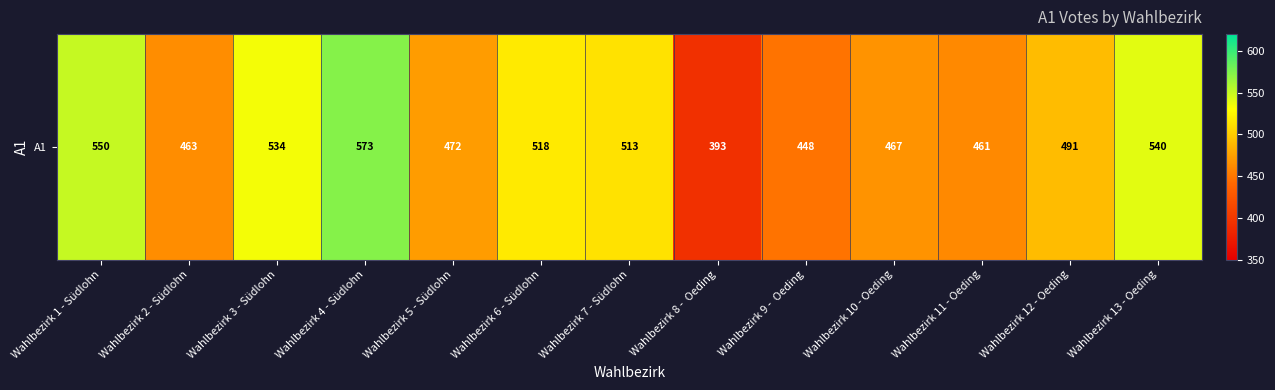

Reading left to right, extract all data points from this chart.

Wahlbezirk 1 - Südlohn=550	Wahlbezirk 2 - Südlohn=463	Wahlbezirk 3 - Südlohn=534	Wahlbezirk 4 - Südlohn=573	Wahlbezirk 5 - Südlohn=472	Wahlbezirk 6 - Südlohn=518	Wahlbezirk 7 - Südlohn=513	Wahlbezirk 8 -  Oeding=393	Wahlbezirk 9 -  Oeding=448	Wahlbezirk 10 - Oeding=467	Wahlbezirk 11 - Oeding=461	Wahlbezirk 12 - Oeding=491	Wahlbezirk 13 - Oeding=540